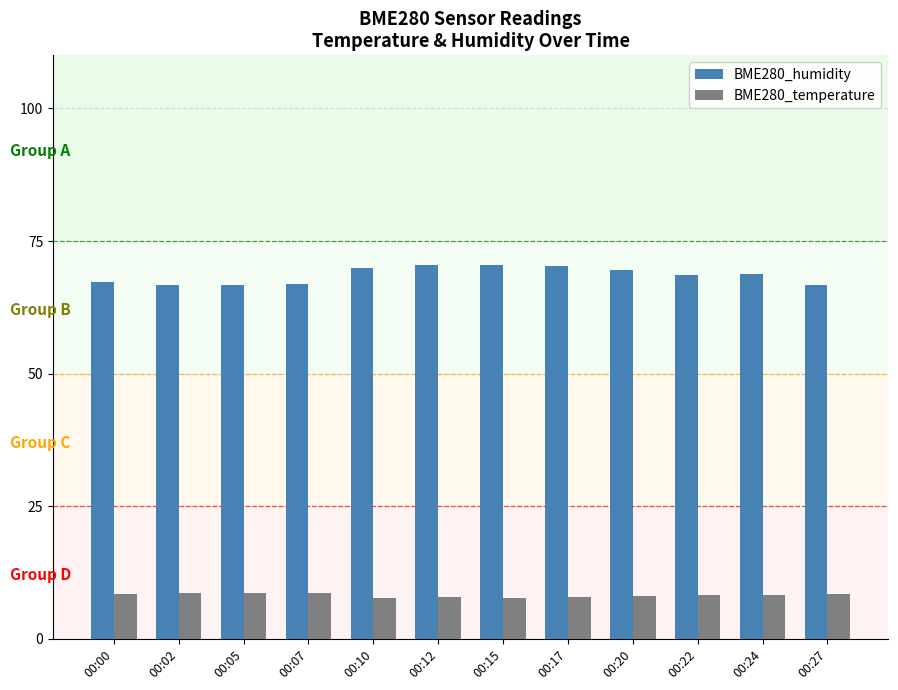

What are all the series names shown in the legend?

BME280_humidity, BME280_temperature